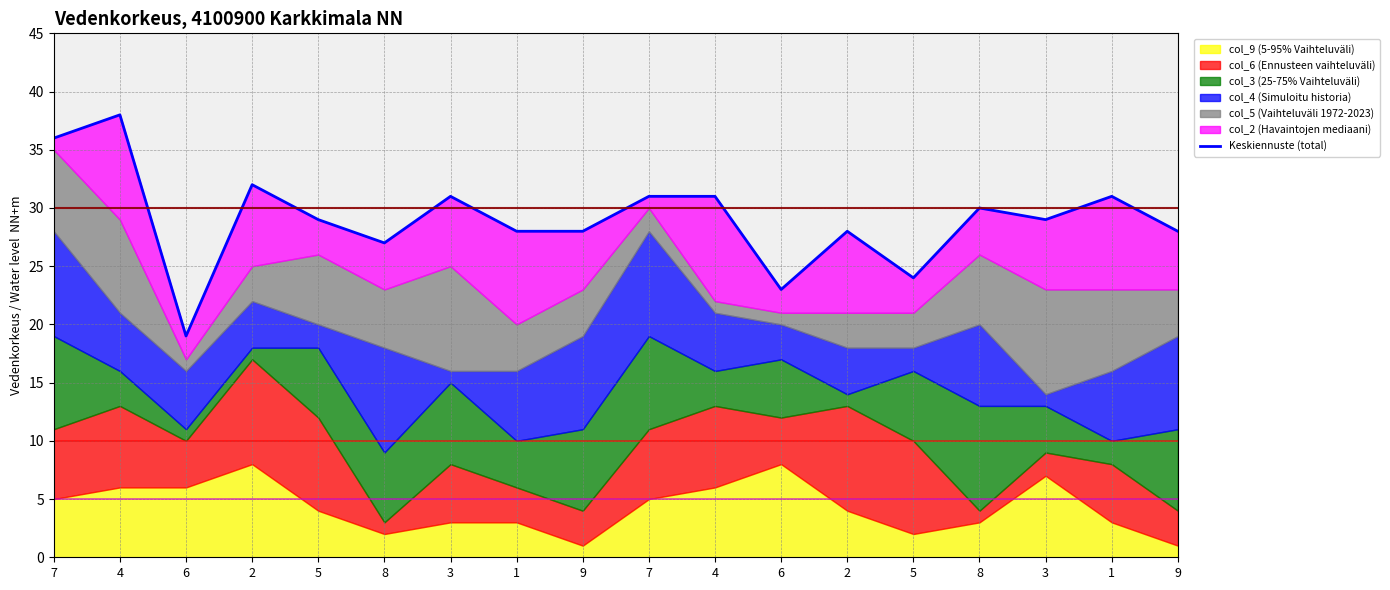

List the labels in order of value, smallest first.

6, 6, 5, 8, 1, 9, 2, 9, 5, 3, 8, 3, 7, 4, 1, 2, 7, 4